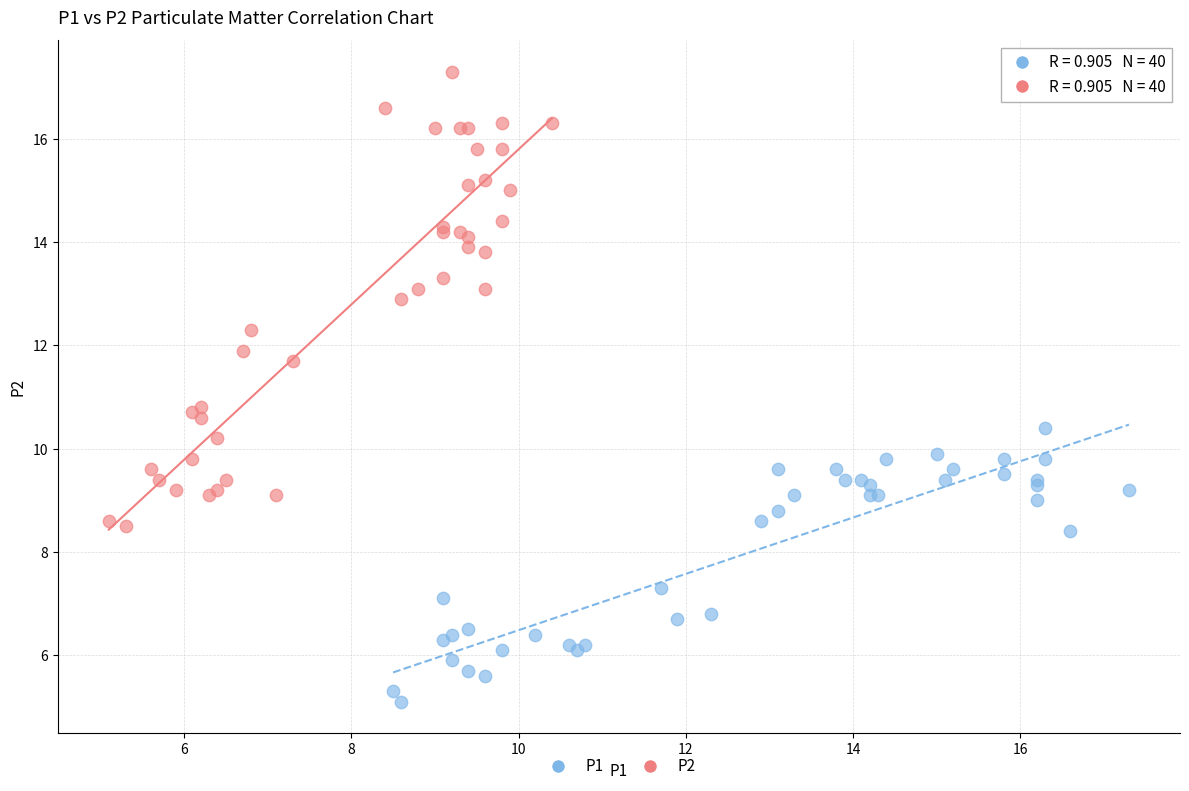

Which series contains the highest Y value?

P2